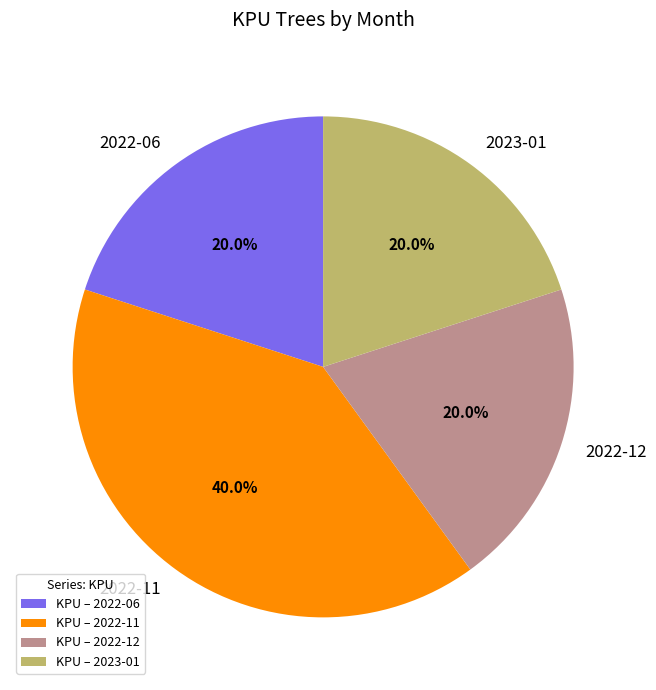

How many segments does this pie chart have?

4